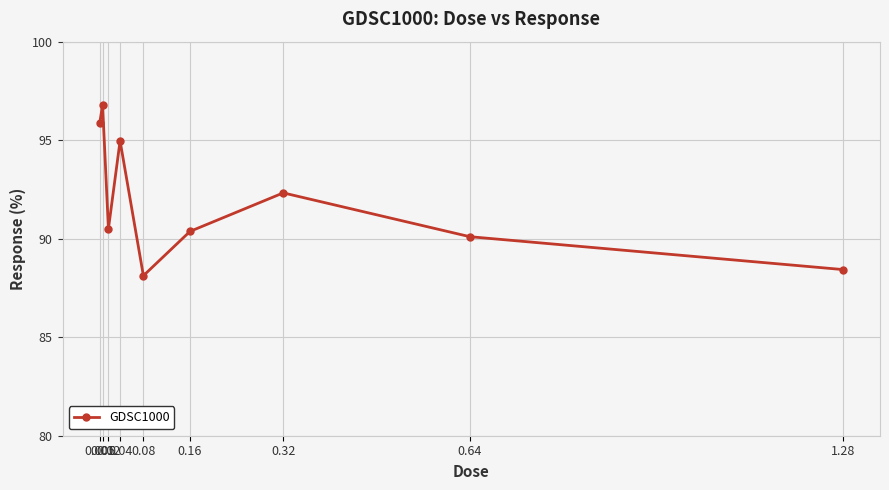

What is the value of the 6th point from the left?

90.4